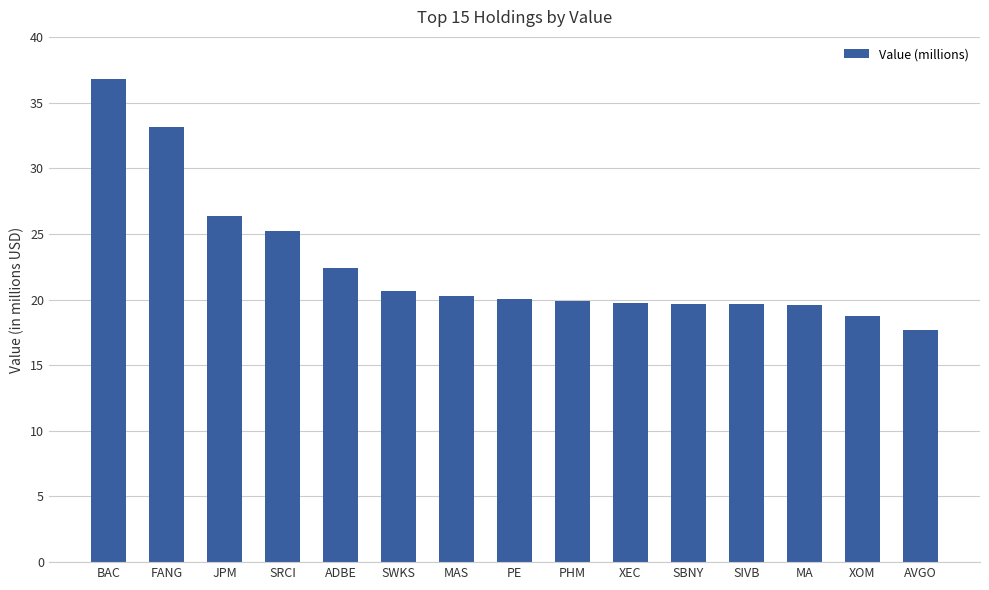

Are the bars grouped side by side (vs. stacked)?

No